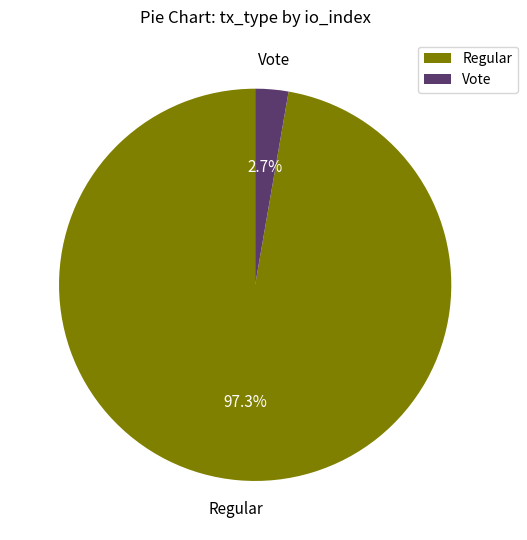

Which has a higher value, Vote or Regular?

Regular